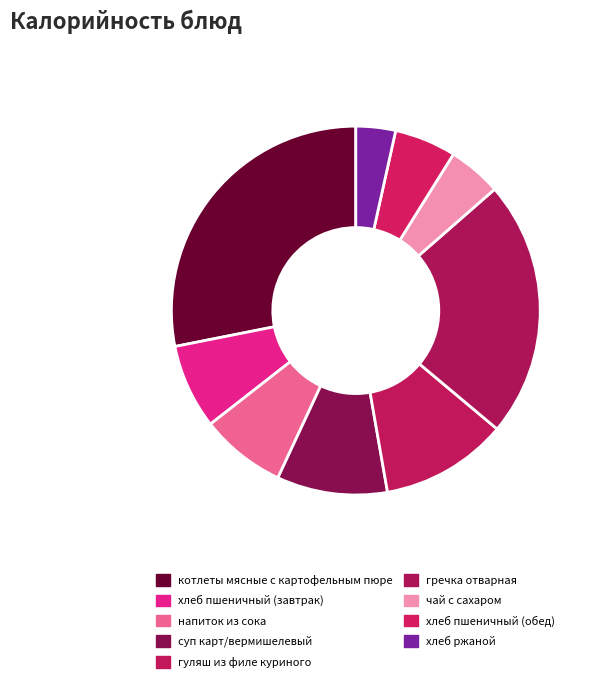

Is it true that чай с сахаром is 5% of the pie?

True